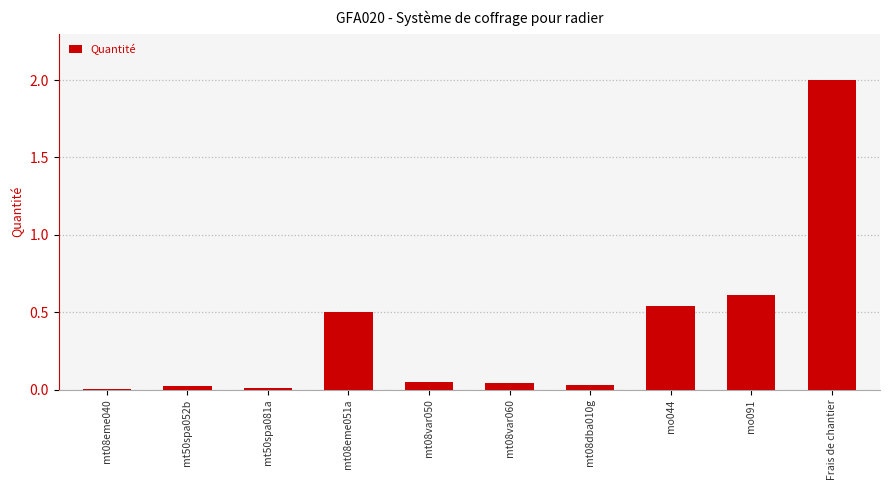

Does the chart contain stacked bars?

No